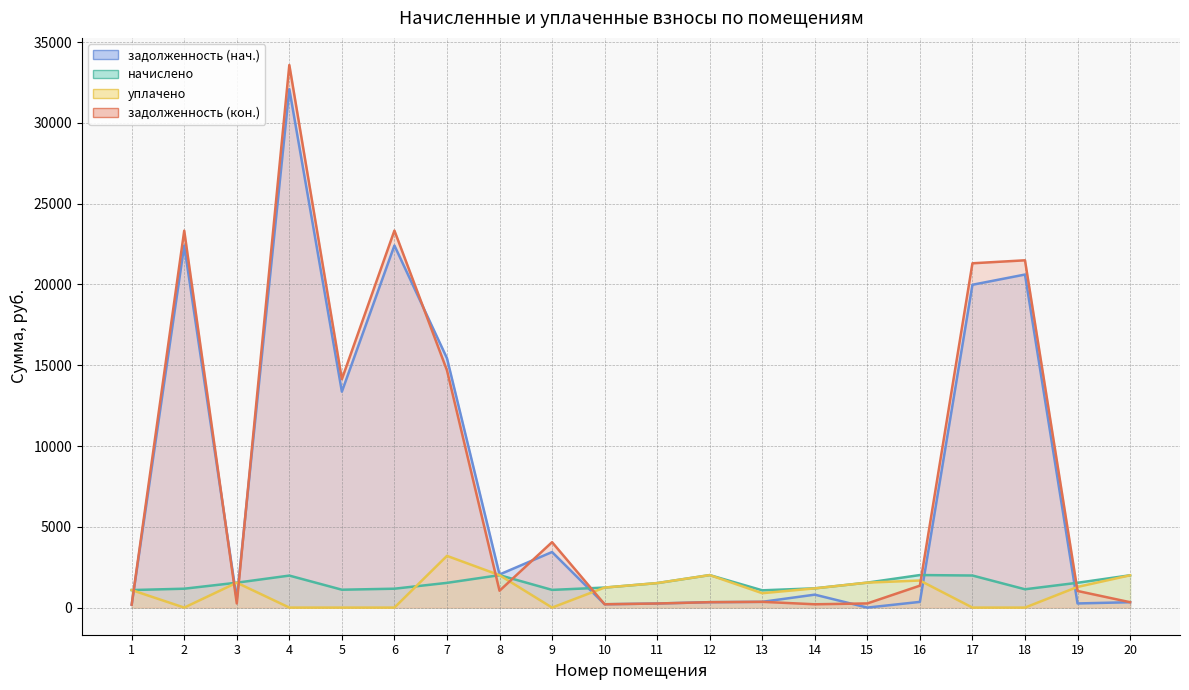

What is the value of the задолженность (кон.) point at the 7th from the left?

14682.1